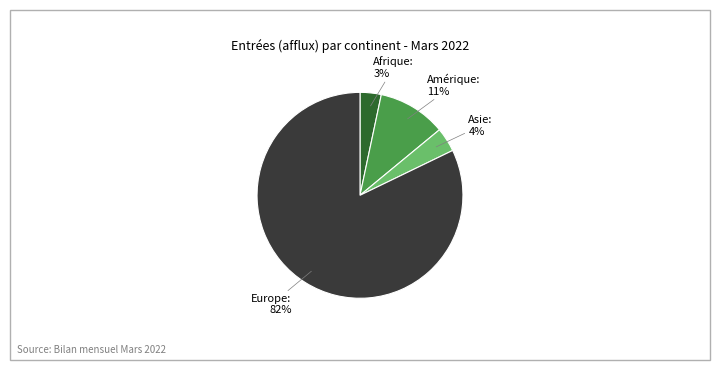

To the nearest percent, what portion does Amérique represent?

11%